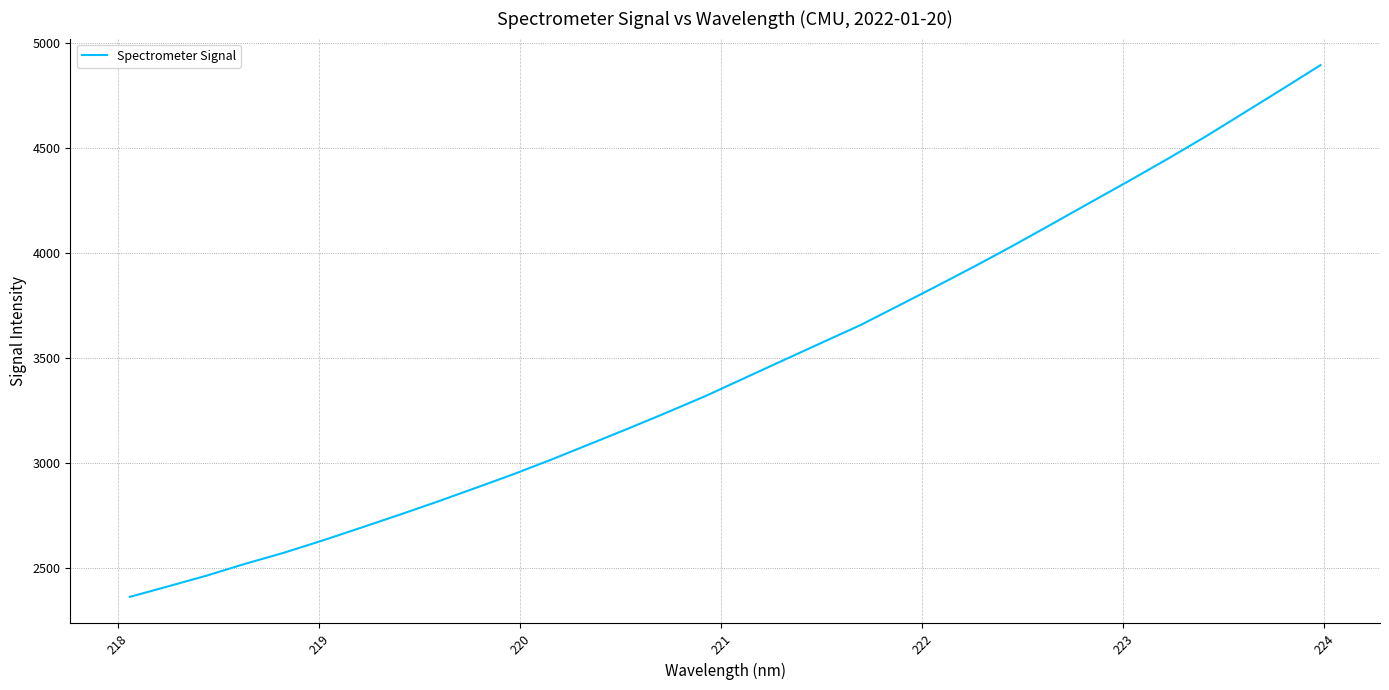

What is the difference between the maximum and minimum values?

2531.9